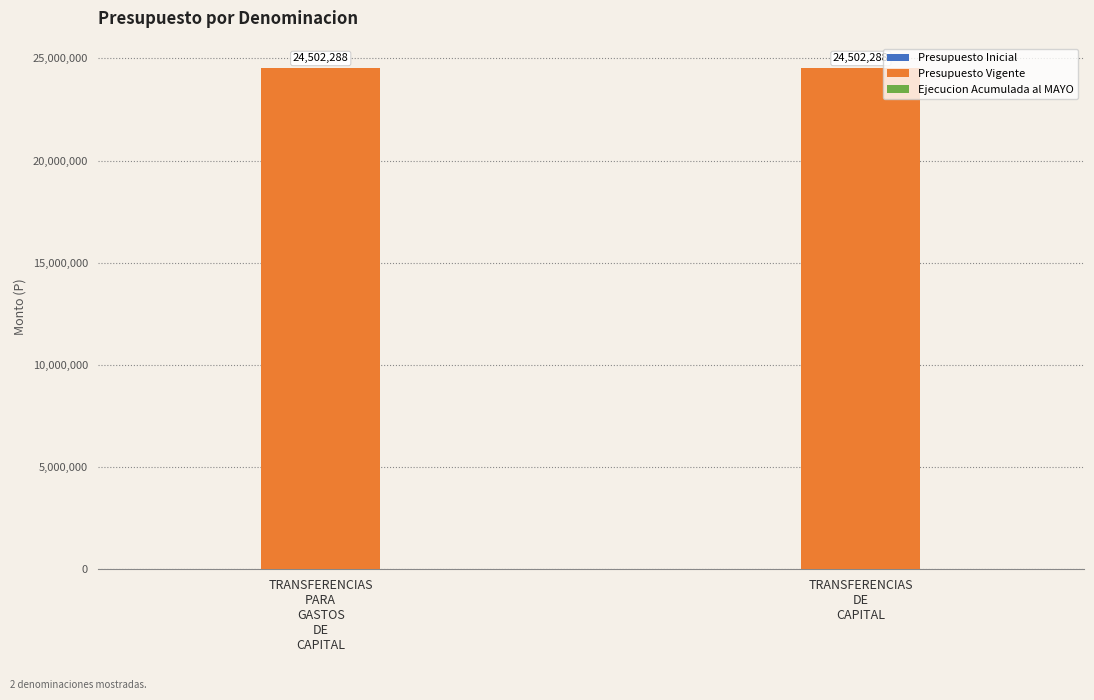

Which label corresponds to the smallest value in the chart?

TRANSFERENCIAS
PARA
GASTOS
DE
CAPITAL